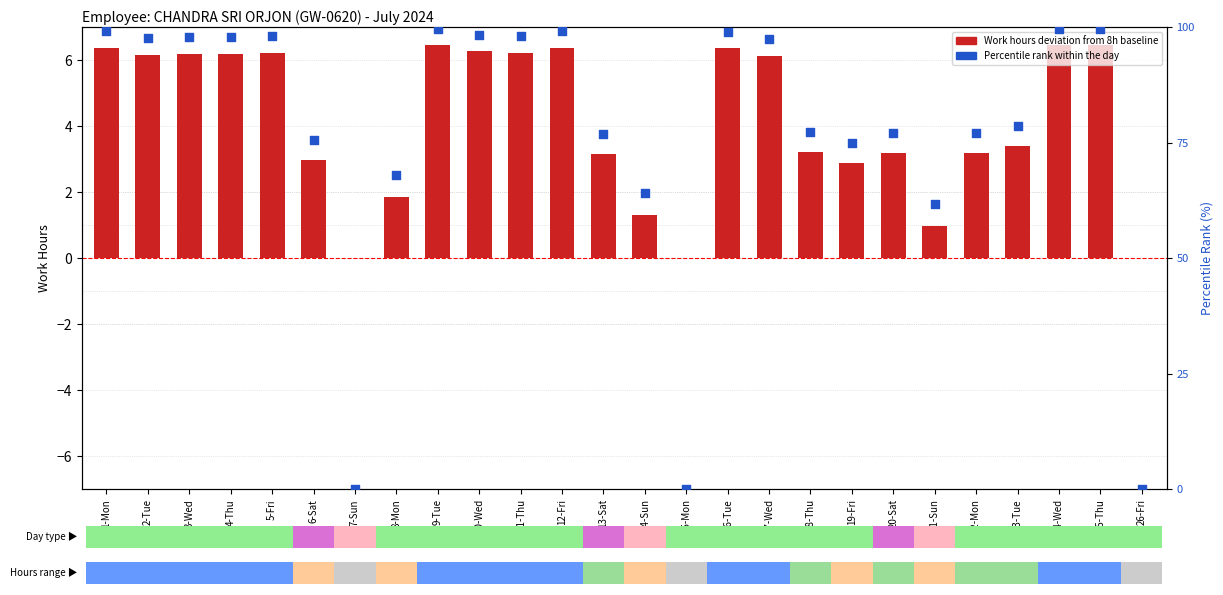

Which series contains the lowest Y value?

Work hours deviation from baseline